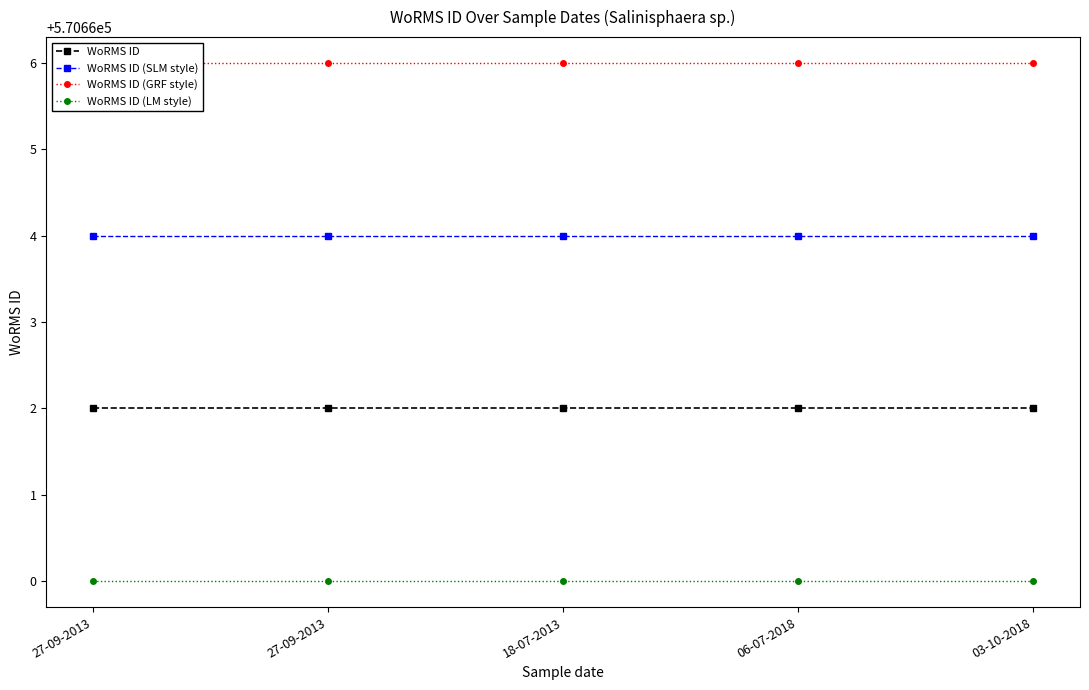

Reading right to left, extract all data points from this chart.

WoRMS ID: 03-10-2018=570662	06-07-2018=570662	18-07-2013=570662	27-09-2013=570662	27-09-2013=570662
WoRMS ID (SLM style): 03-10-2018=570664	06-07-2018=570664	18-07-2013=570664	27-09-2013=570664	27-09-2013=570664
WoRMS ID (GRF style): 03-10-2018=570666	06-07-2018=570666	18-07-2013=570666	27-09-2013=570666	27-09-2013=570666
WoRMS ID (LM style): 03-10-2018=570660	06-07-2018=570660	18-07-2013=570660	27-09-2013=570660	27-09-2013=570660